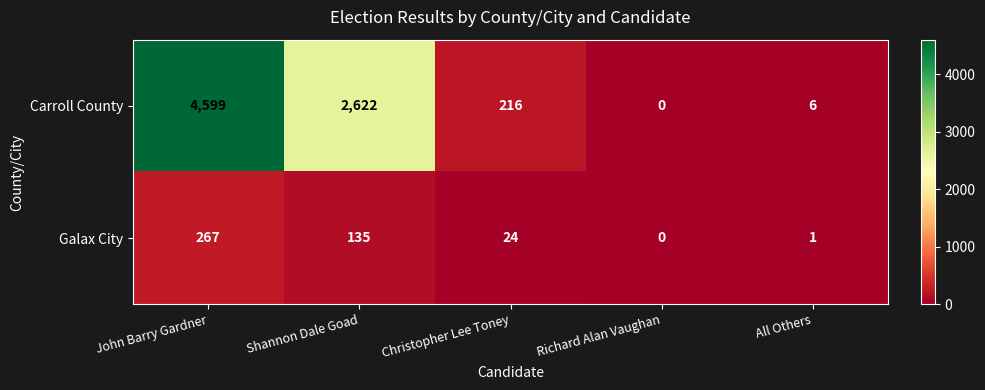

What is the difference between the maximum and second lowest values in the Galax City series?

266